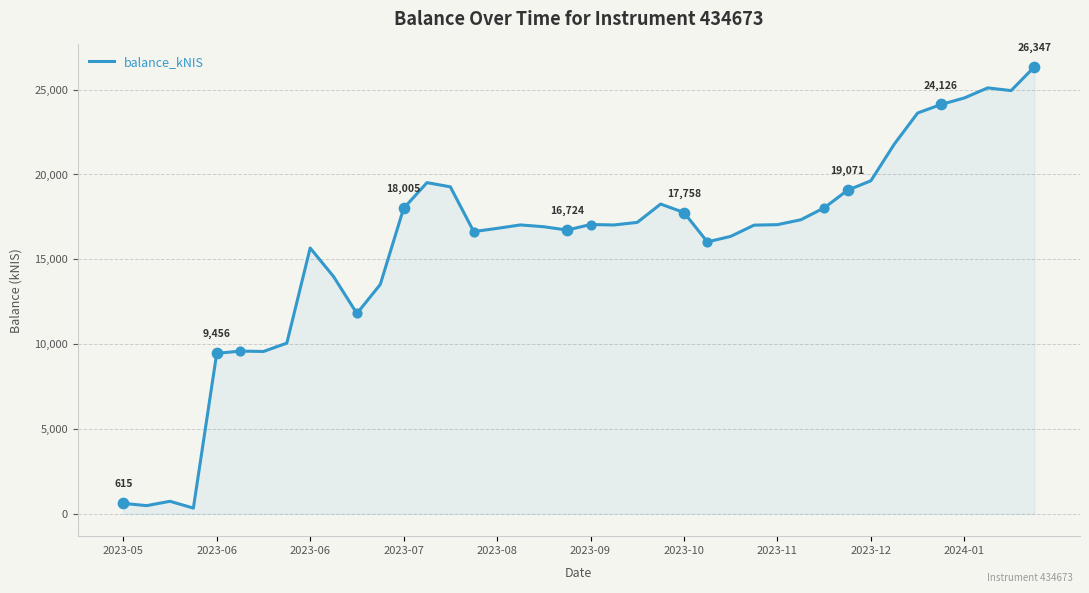

What is the greatest value displayed?

26346.9